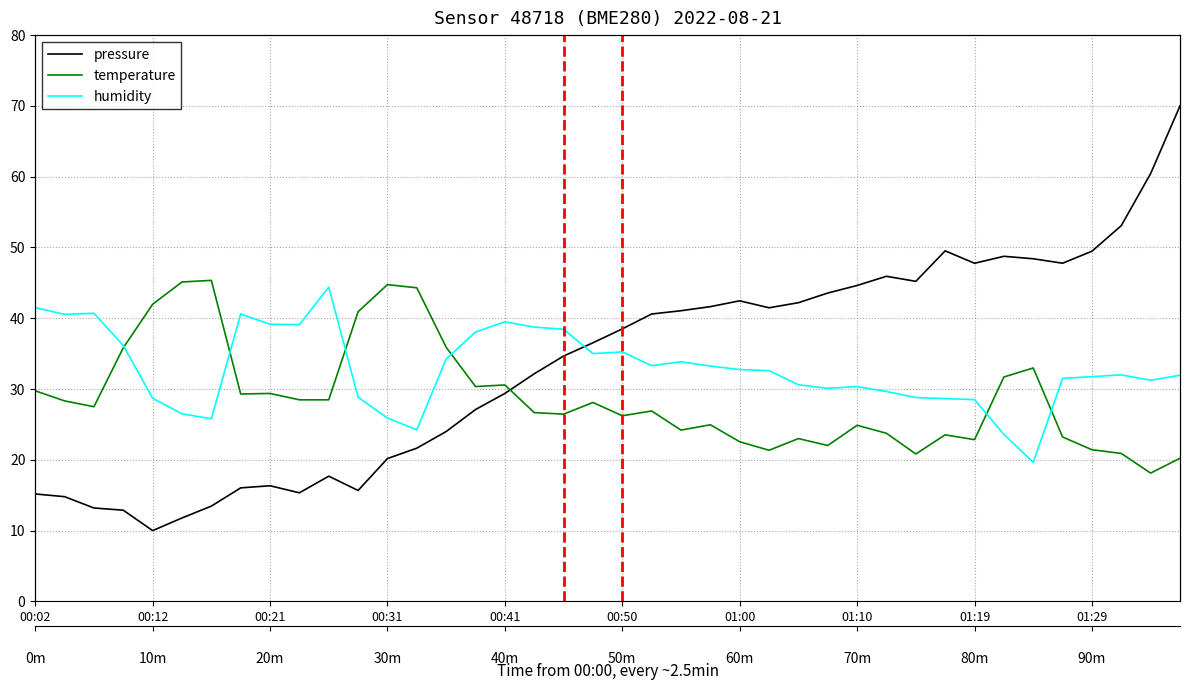

Rank the series by their maximum value, from highest to lowest.

pressure, temperature, humidity